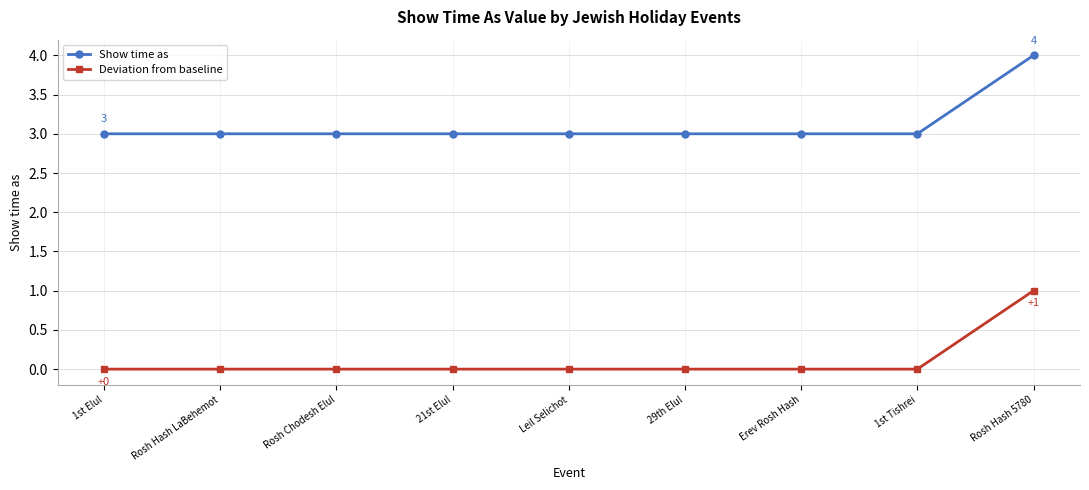

Reading left to right, list all the values displayed in this chart.

Show time as: 1st Elul=3	Rosh Hash LaBehemot=3	Rosh Chodesh Elul=3	21st Elul=3	Leil Selichot=3	29th Elul=3	Erev Rosh Hash=3	1st Tishrei=3	Rosh Hash 5780=4
Deviation from baseline: 1st Elul=0	Rosh Hash LaBehemot=0	Rosh Chodesh Elul=0	21st Elul=0	Leil Selichot=0	29th Elul=0	Erev Rosh Hash=0	1st Tishrei=0	Rosh Hash 5780=1